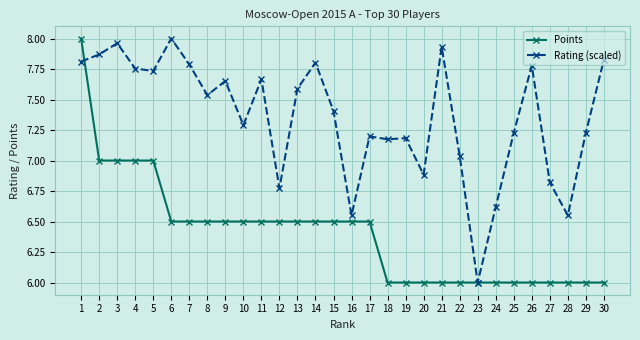

Is it true that Points equals 6.0 at 19?

True